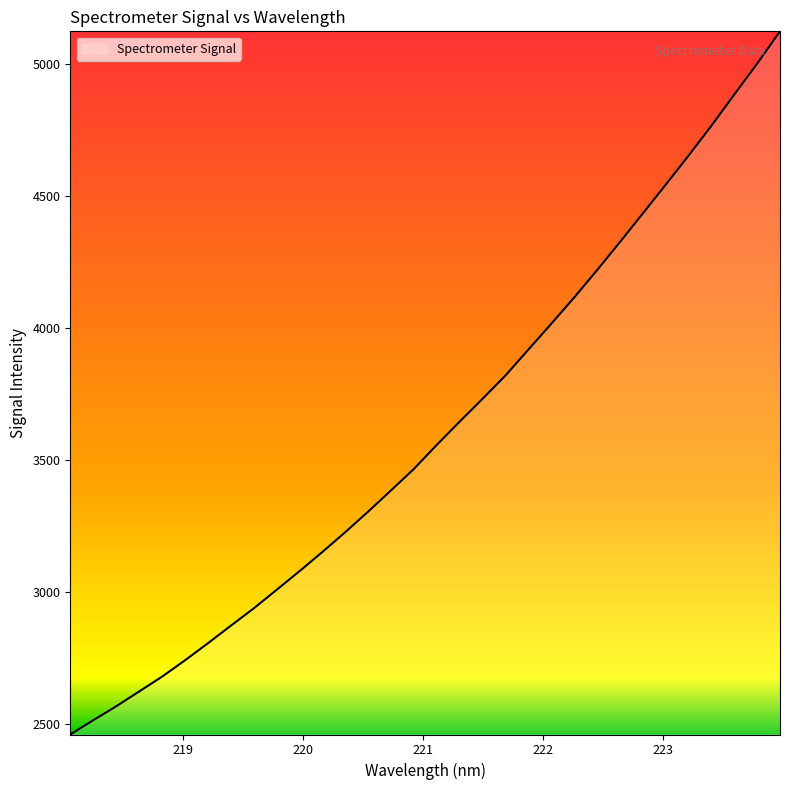

What is the greatest value displayed?

5124.7